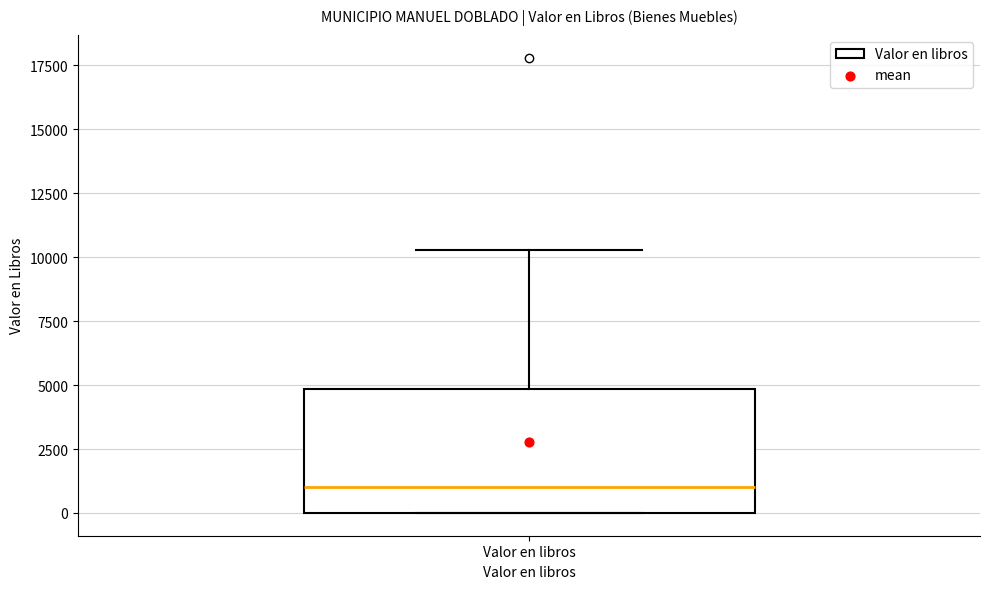

Where is the lower edge of the box for Valor en libros on the y-axis? The values are not printed on the chart, so give them approximately, as read against the axis.

0